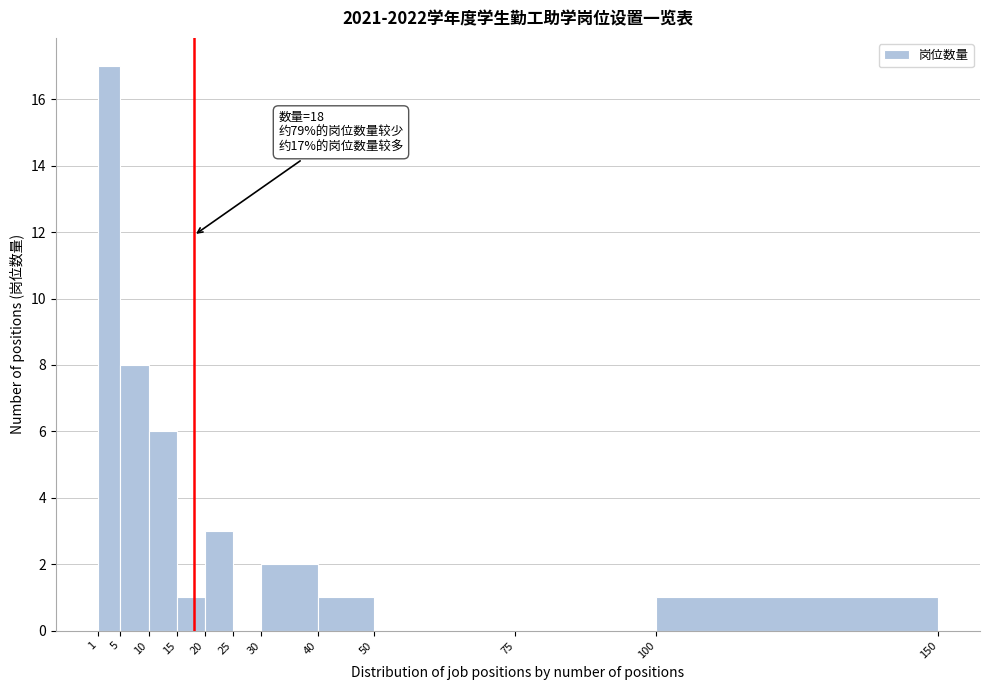

Over which range of the x-axis is the bar tallest?

1 to 5